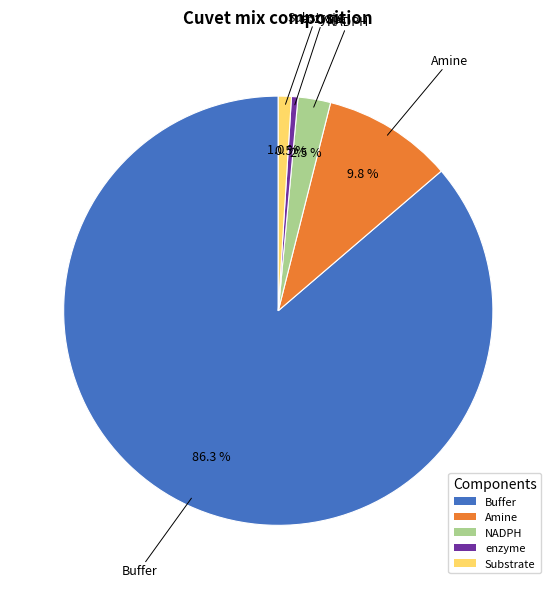

Count the number of slices in the pie.

5